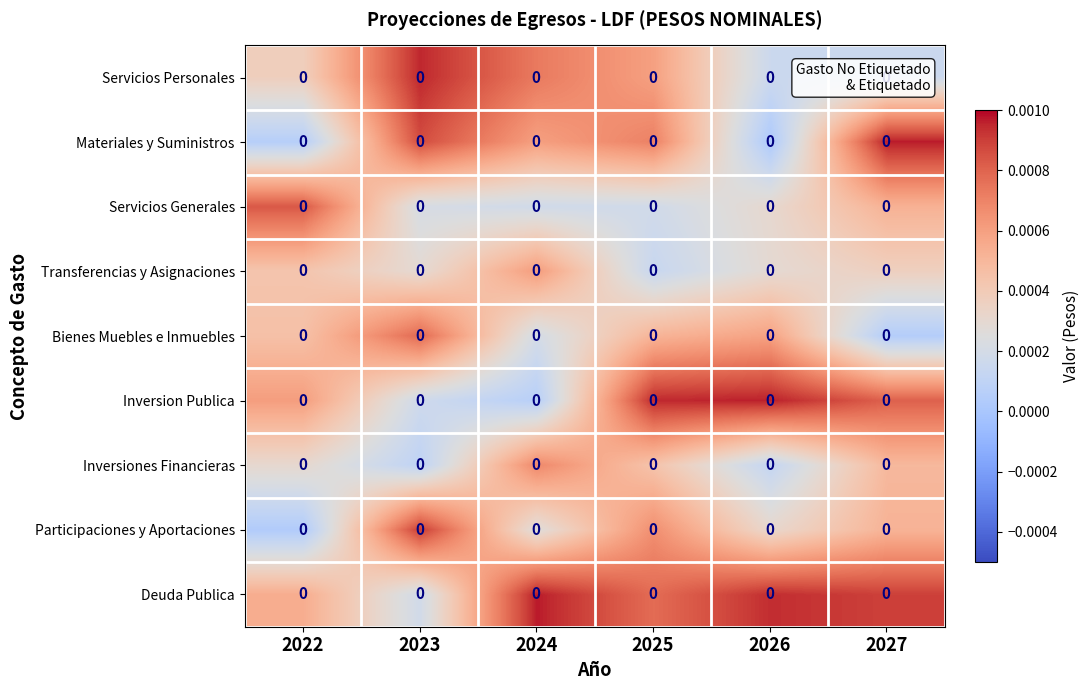

Reading left to right, list all the values displayed in this chart.

Servicios Personales: 2022=0.0	2023=0.0	2024=0.0	2025=0.0	2026=0.0	2027=0.0
Materiales y Suministros: 2022=0.0	2023=0.0	2024=0.0	2025=0.0	2026=0.0	2027=0.0
Servicios Generales: 2022=0.0	2023=0.0	2024=0.0	2025=0.0	2026=0.0	2027=0.0
Transferencias y Asignaciones: 2022=0.0	2023=0.0	2024=0.0	2025=0.0	2026=0.0	2027=0.0
Bienes Muebles e Inmuebles: 2022=0.0	2023=0.0	2024=0.0	2025=0.0	2026=0.0	2027=0.0
Inversion Publica: 2022=0.0	2023=0.0	2024=0.0	2025=0.0	2026=0.0	2027=0.0
Inversiones Financieras: 2022=0.0	2023=0.0	2024=0.0	2025=0.0	2026=0.0	2027=0.0
Participaciones y Aportaciones: 2022=0.0	2023=0.0	2024=0.0	2025=0.0	2026=0.0	2027=0.0
Deuda Publica: 2022=0.0	2023=0.0	2024=0.0	2025=0.0	2026=0.0	2027=0.0